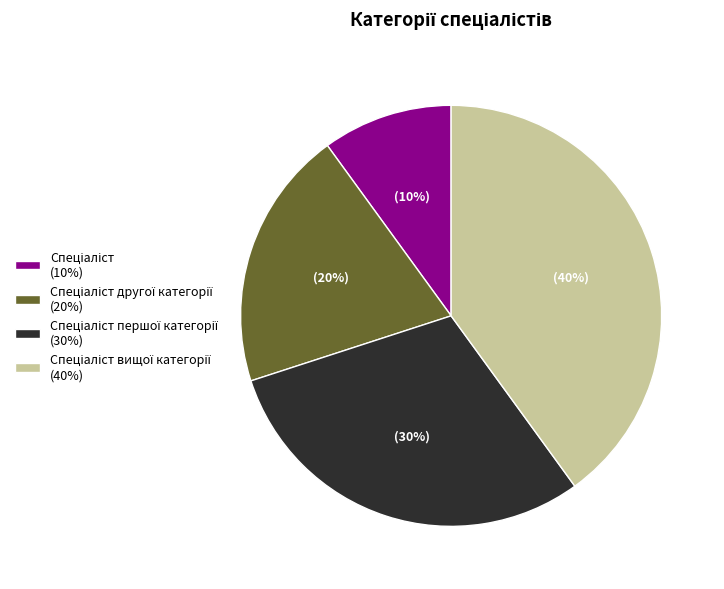

To the nearest percent, what is the average slice percentage?

25%